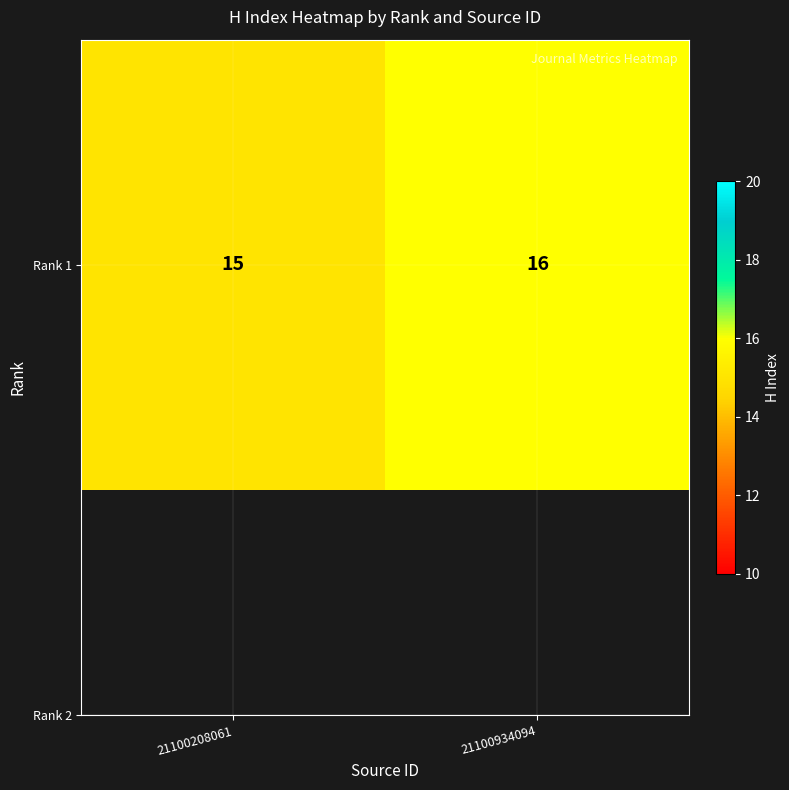

Is it true that the value at 21100934094 is 16?

True